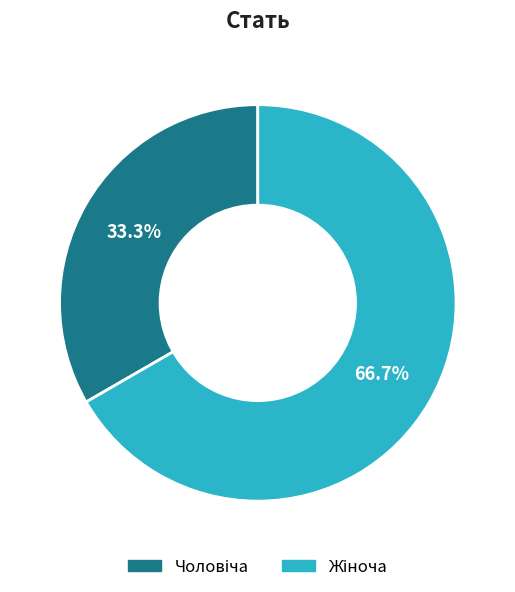

Is there any slice that represents more than half of the pie?

Yes